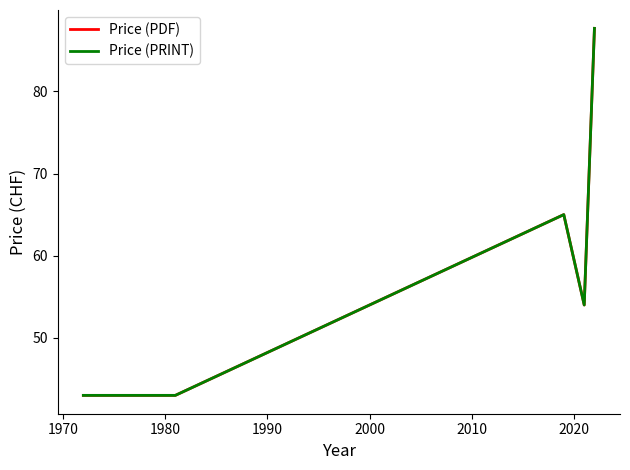

True or false: Price (PDF) and Price (PRINT) cross at least once.

False